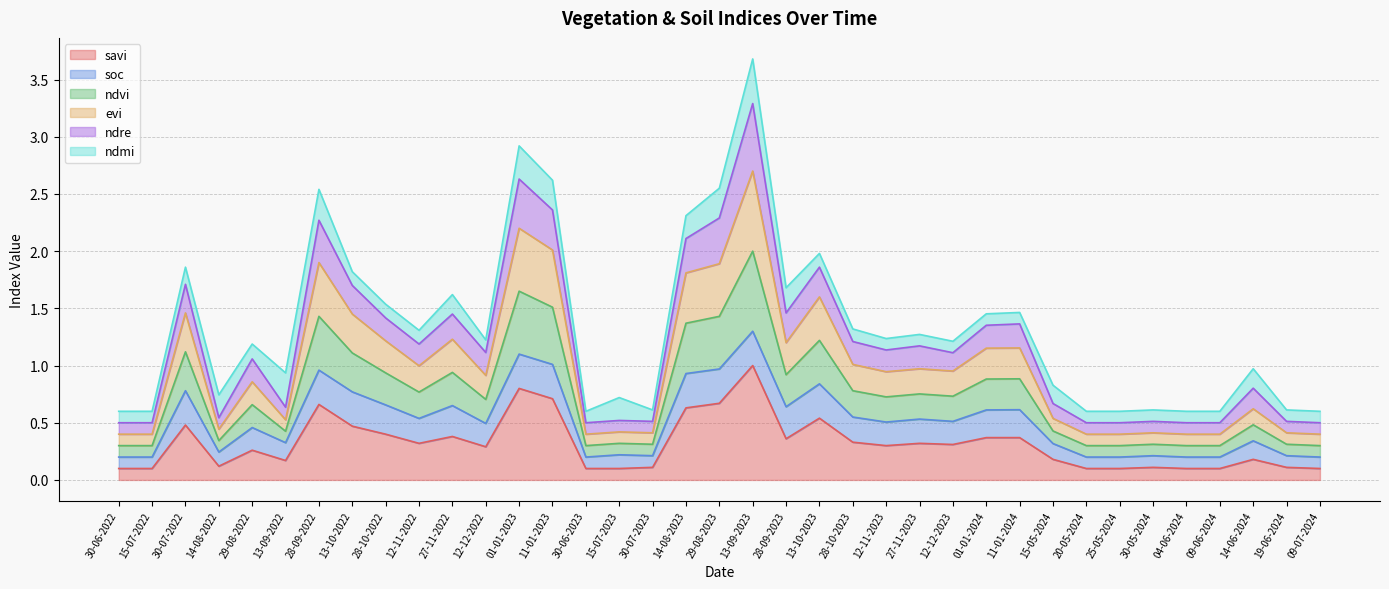

At which category does ndvi reach its first local peak?

30-07-2022